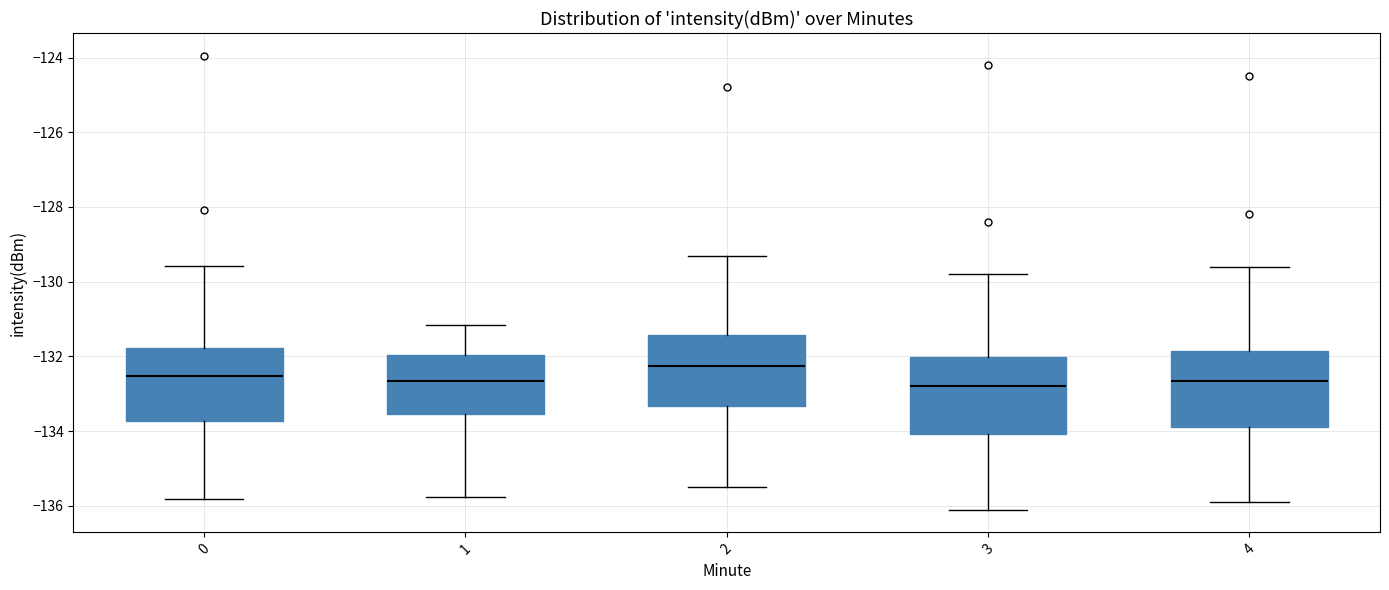

Which box has the highest median line?

2